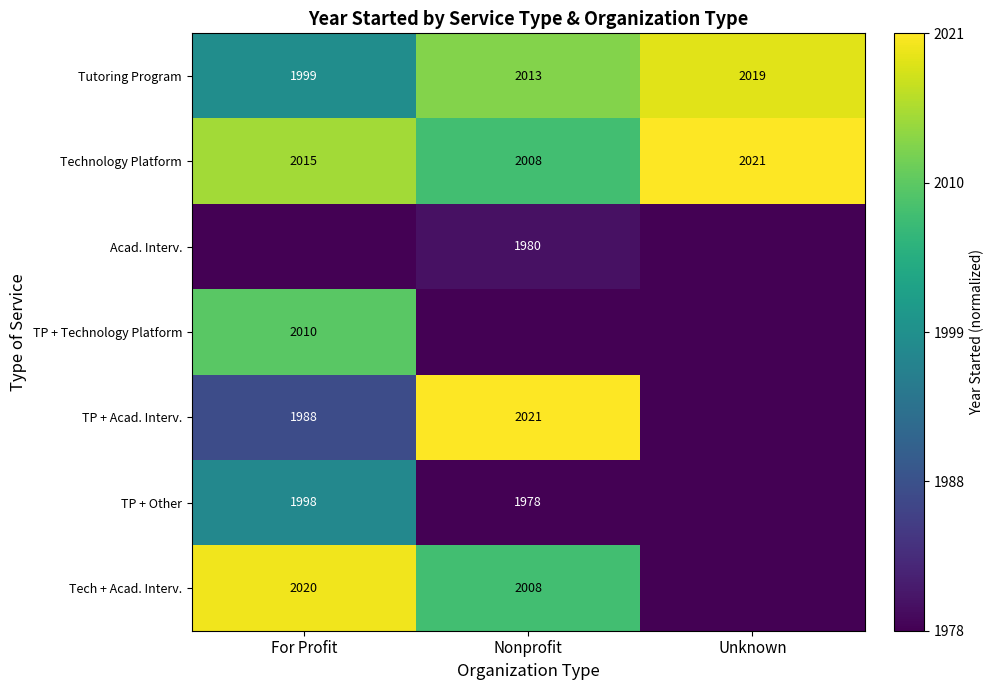

At which label is Tutoring Program closest to 2009?

Nonprofit